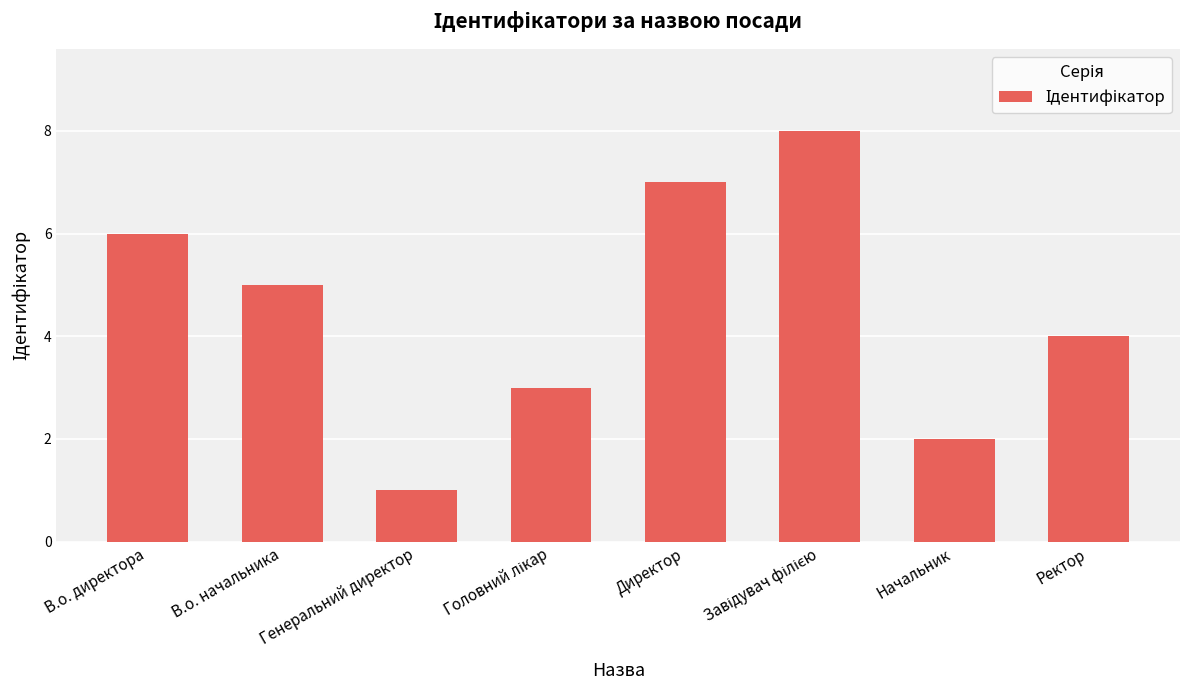

What is the label of the 2nd bar from the left?

В.о. начальника